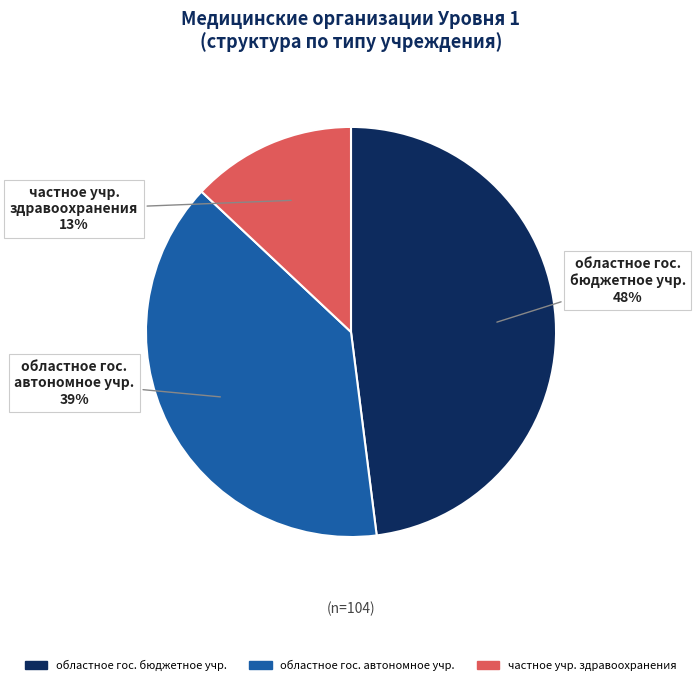

Is there any slice that represents more than half of the pie?

No